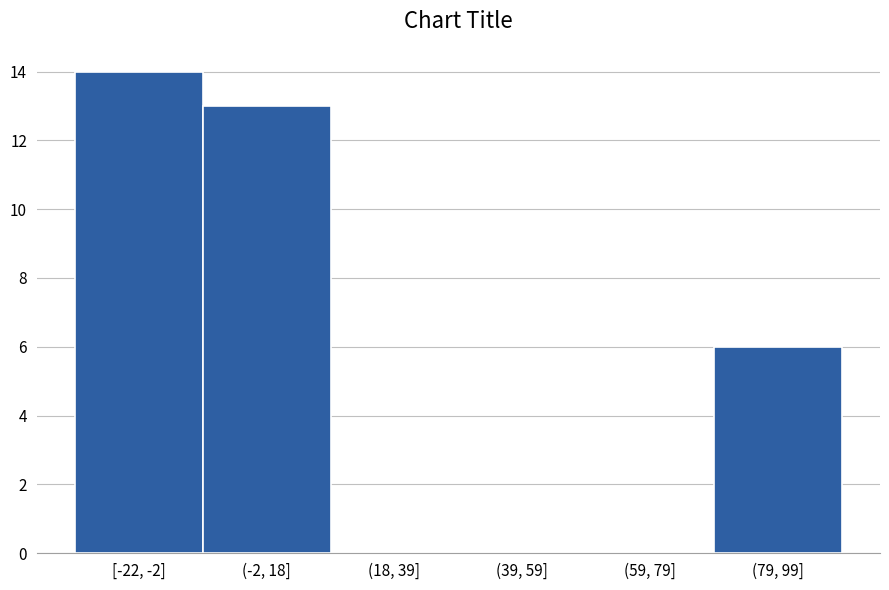

Reading right to left, what are all the values shown in this chart?

(79, 99]=6	(59, 79]=0	(39, 59]=0	(18, 39]=0	(-2, 18]=13	[-22, -2]=14